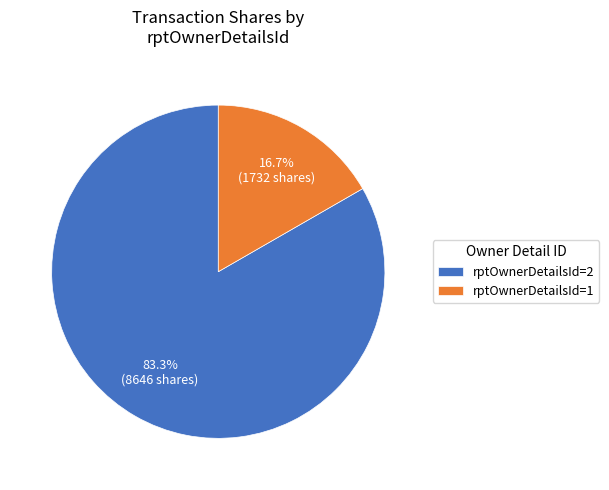

What is the smallest slice in the pie chart?

rptOwnerDetailsId=1